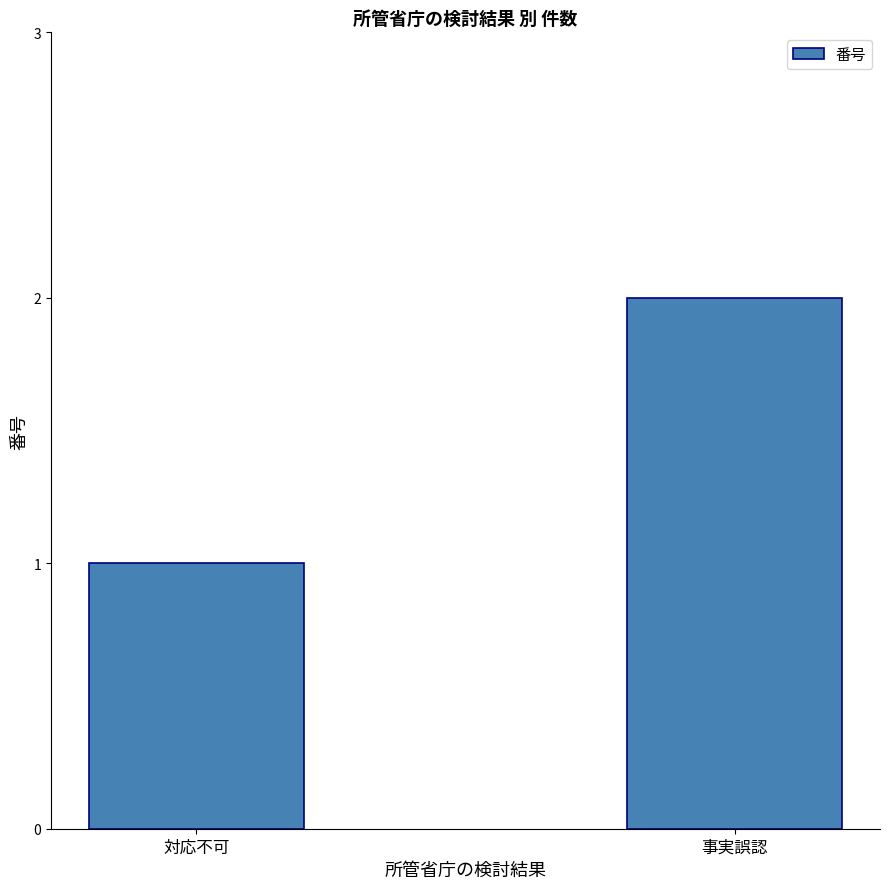

What is the change in value from 対応不可 to 事実誤認?

+1